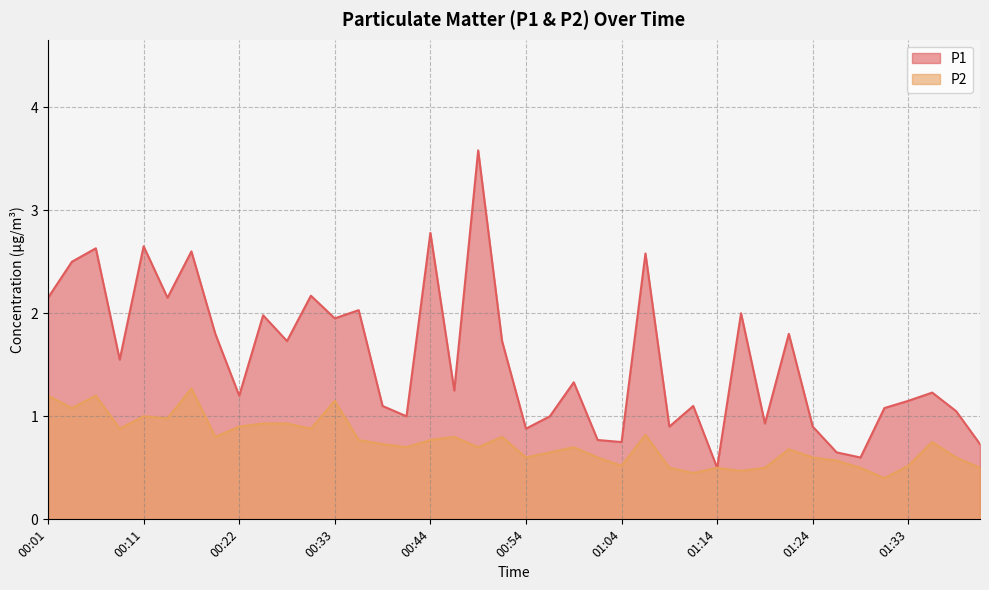

Which category has the highest value across all series?

00:49